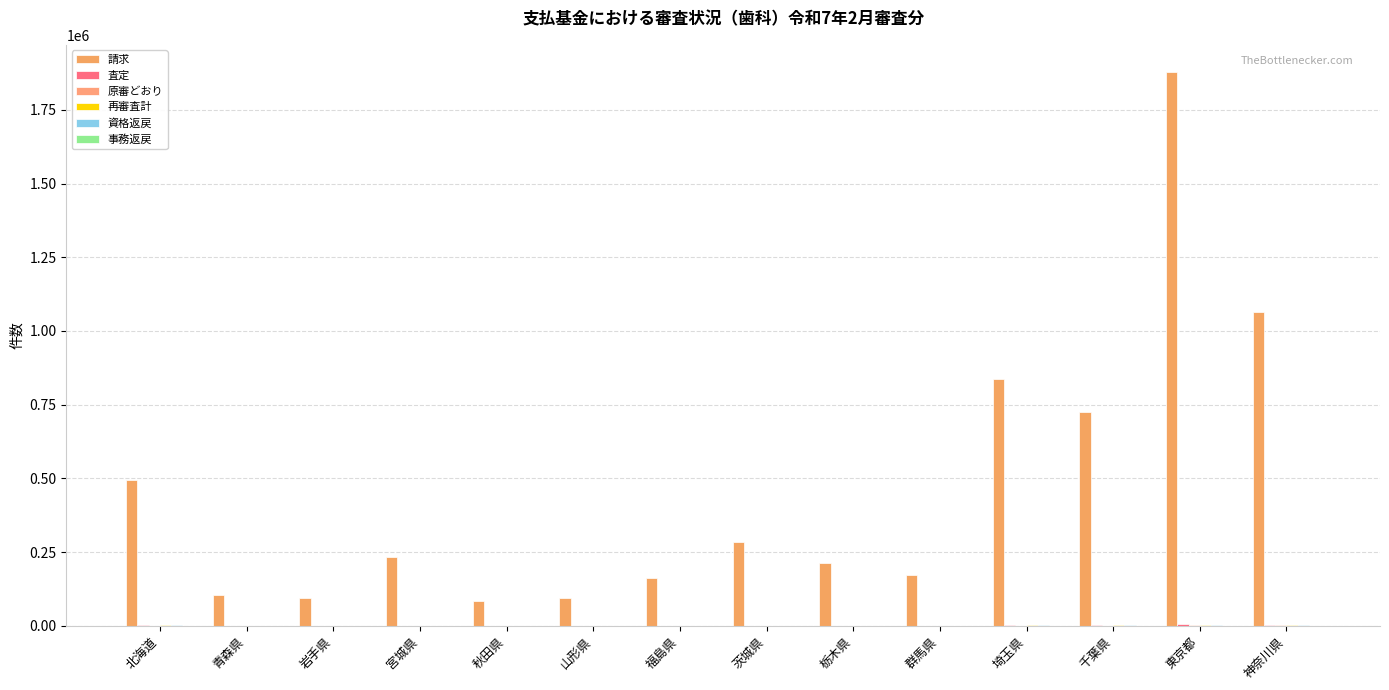

Which has a higher value, 茨城県 or 千葉県?

千葉県